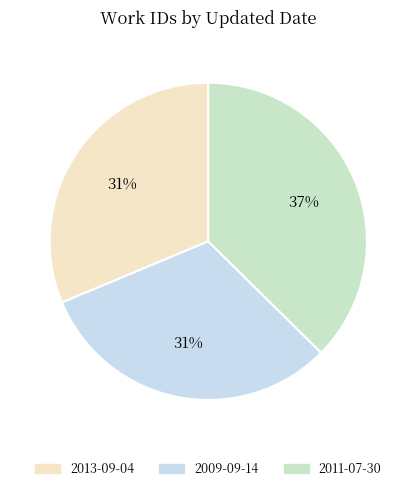

Which has a higher value, 2011-07-30 or 2013-09-04?

2011-07-30